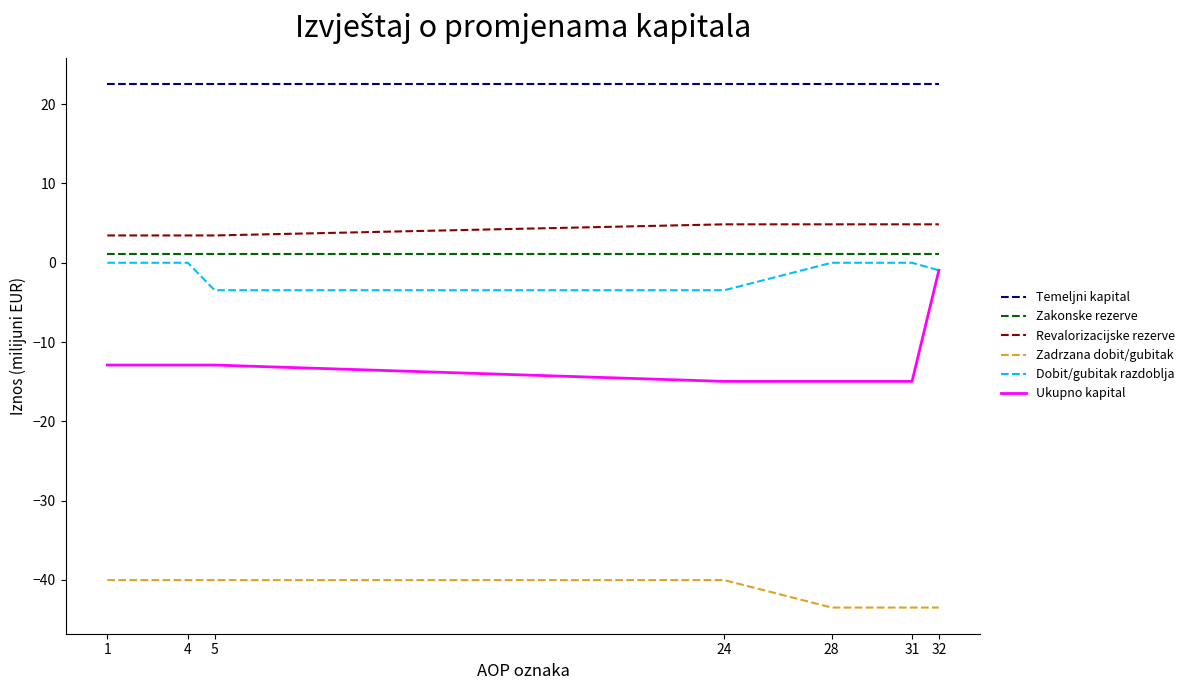

Which series has the largest range (max minus min)?

Ukupno kapital